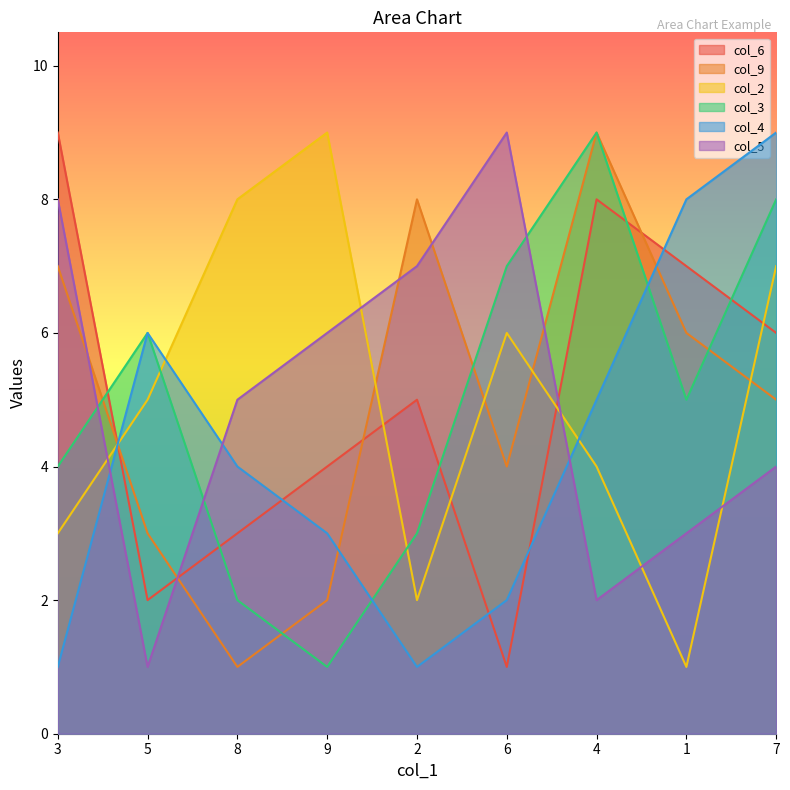

Which label corresponds to the largest value in the chart?

3